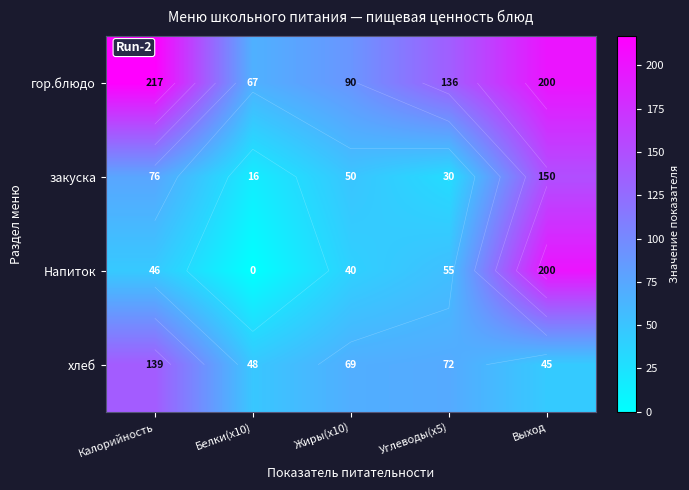

What is the average value of the гор.блюдо series?

142.1